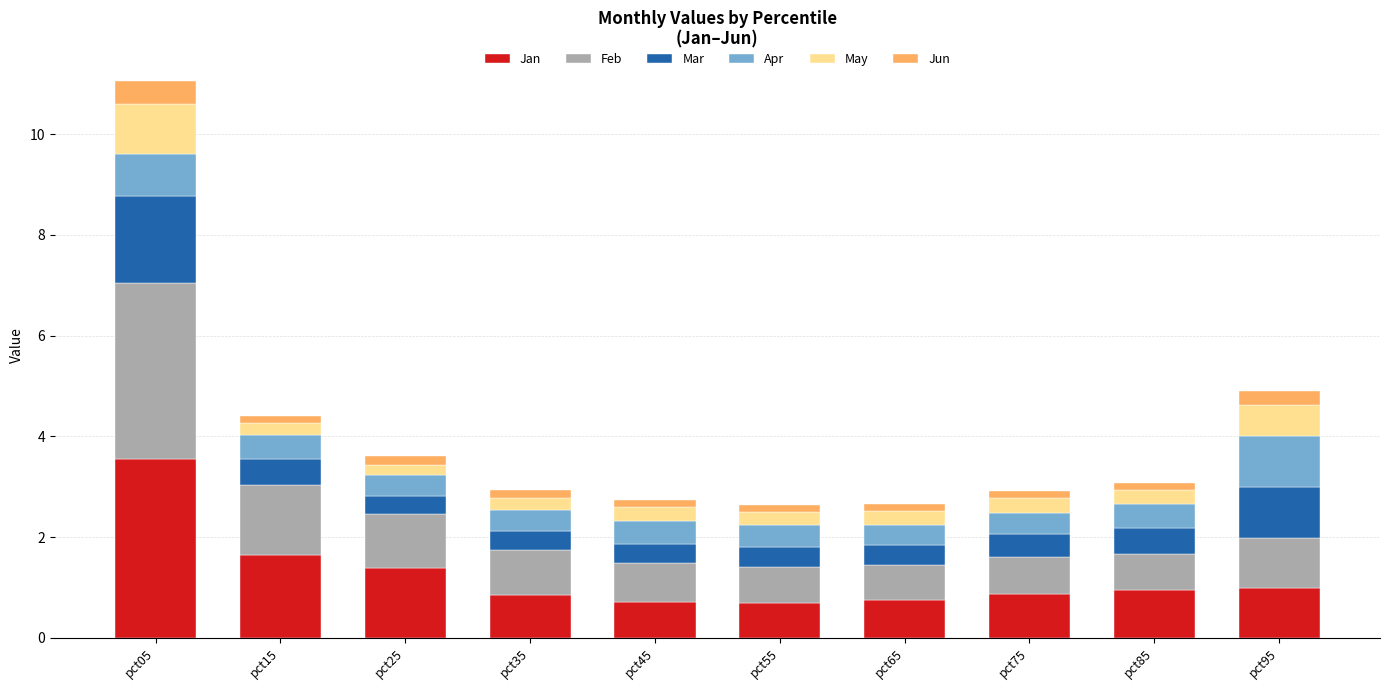

At which label does Jan reach its peak?

pct05